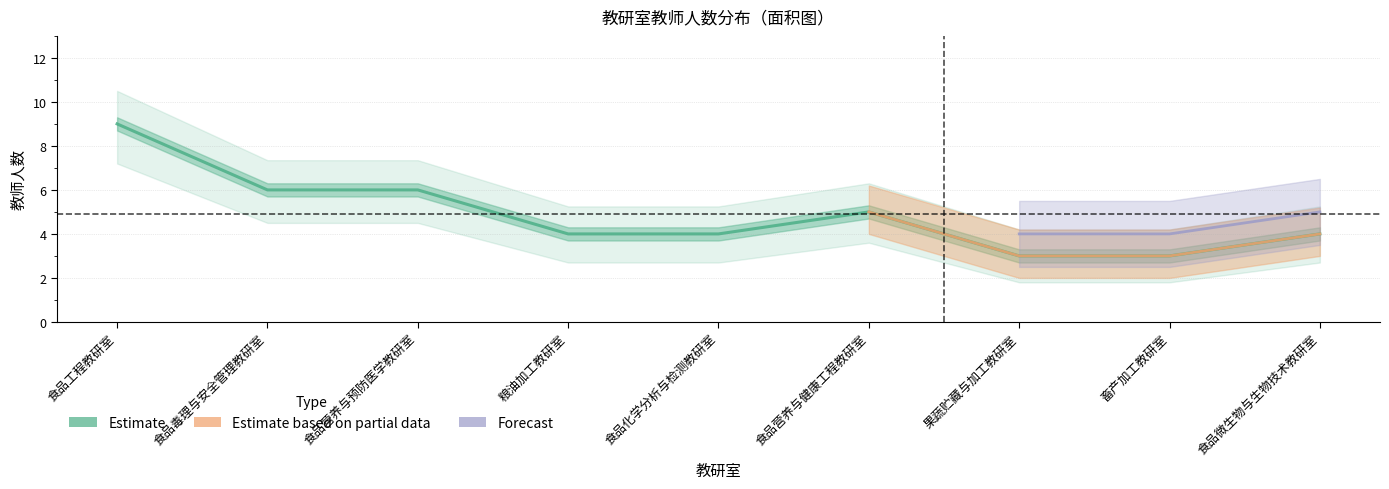

What is the label of the 4th point from the right?

食品营养与健康工程教研室